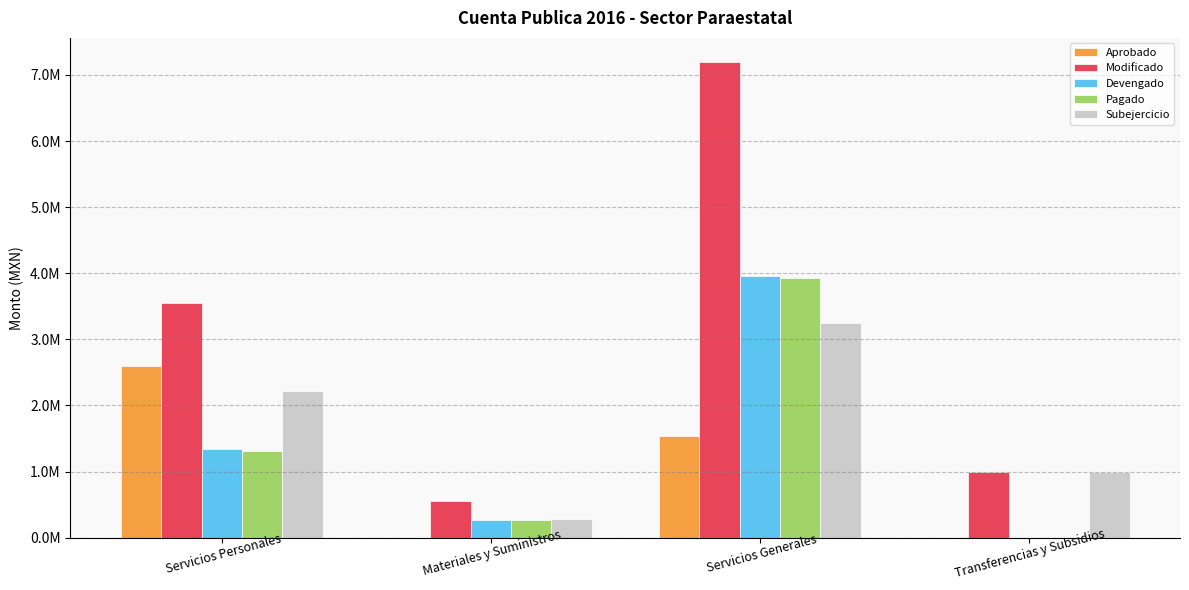

What are all the series names shown in the legend?

Aprobado, Modificado, Devengado, Pagado, Subejercicio